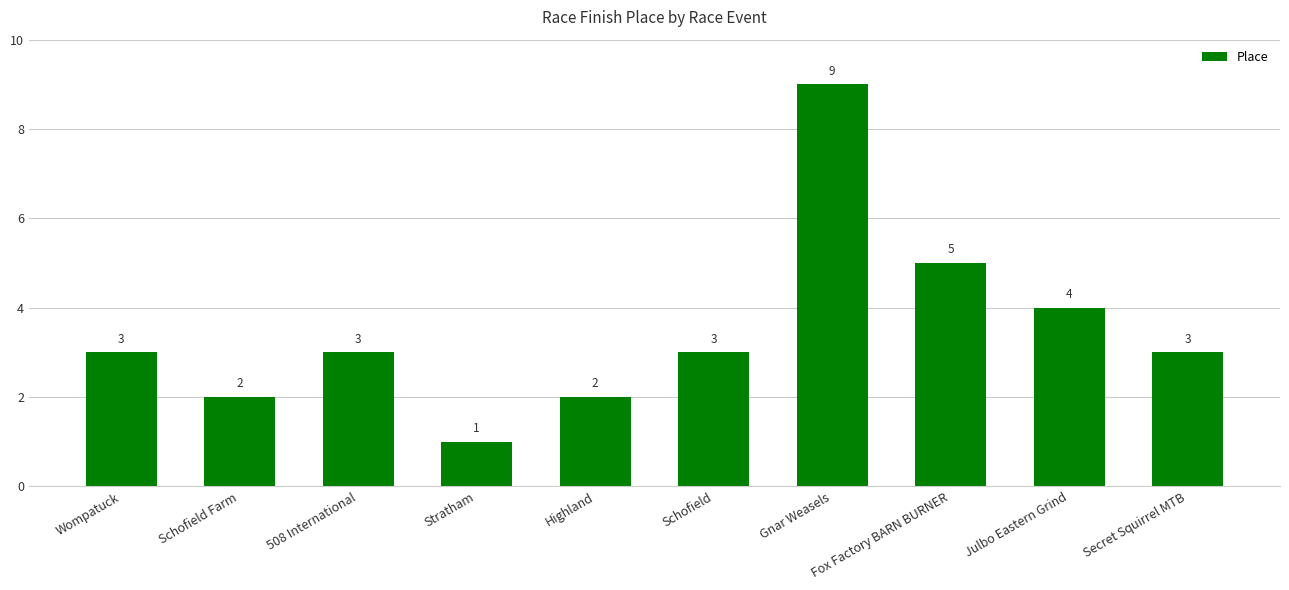

Reading left to right, extract all data points from this chart.

Wompatuck=3	Schofield Farm=2	508 International=3	Stratham=1	Highland=2	Schofield=3	Gnar Weasels=9	Fox Factory BARN BURNER=5	Julbo Eastern Grind=4	Secret Squirrel MTB=3